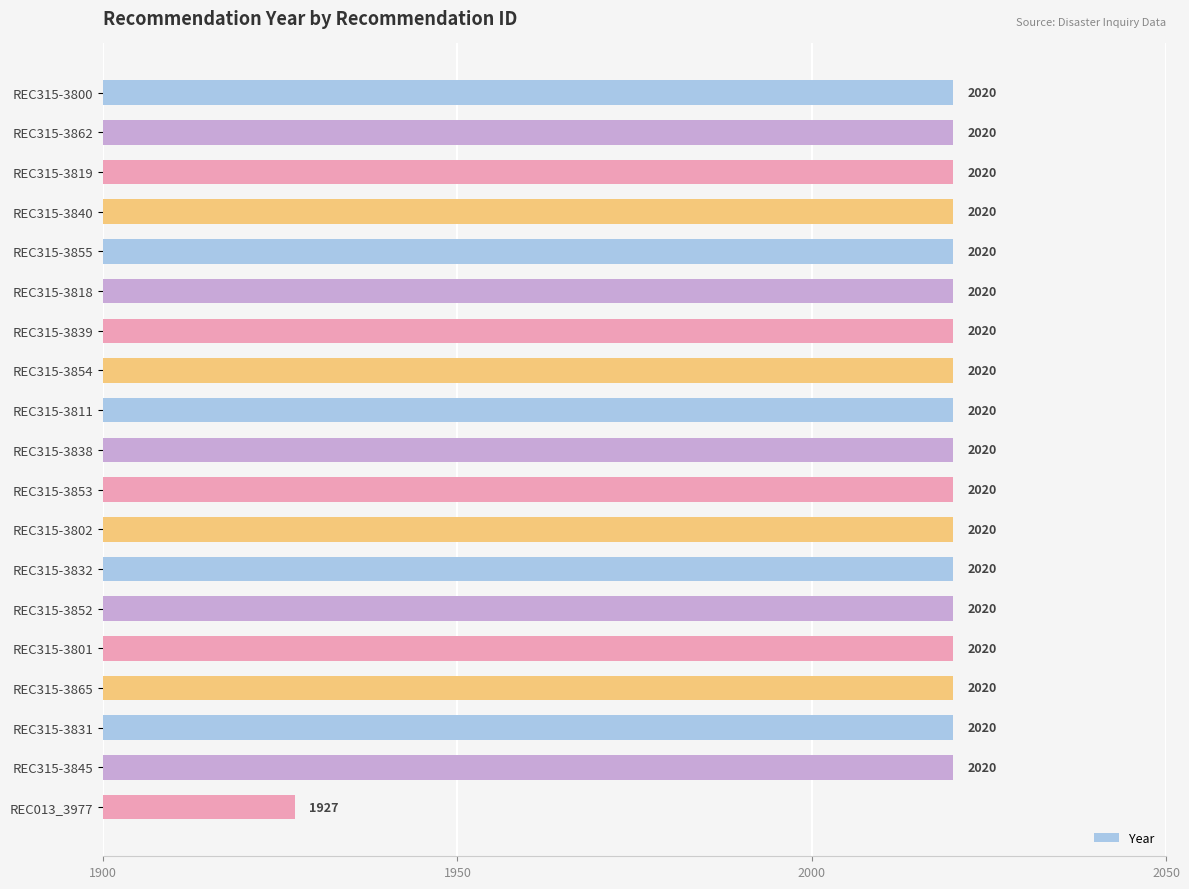

What is the average value?

2015